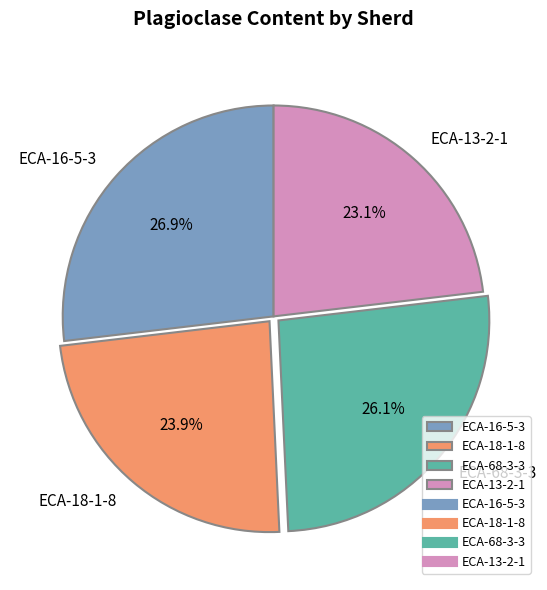

Which has a higher value, ECA-16-5-3 or ECA-18-1-8?

ECA-16-5-3